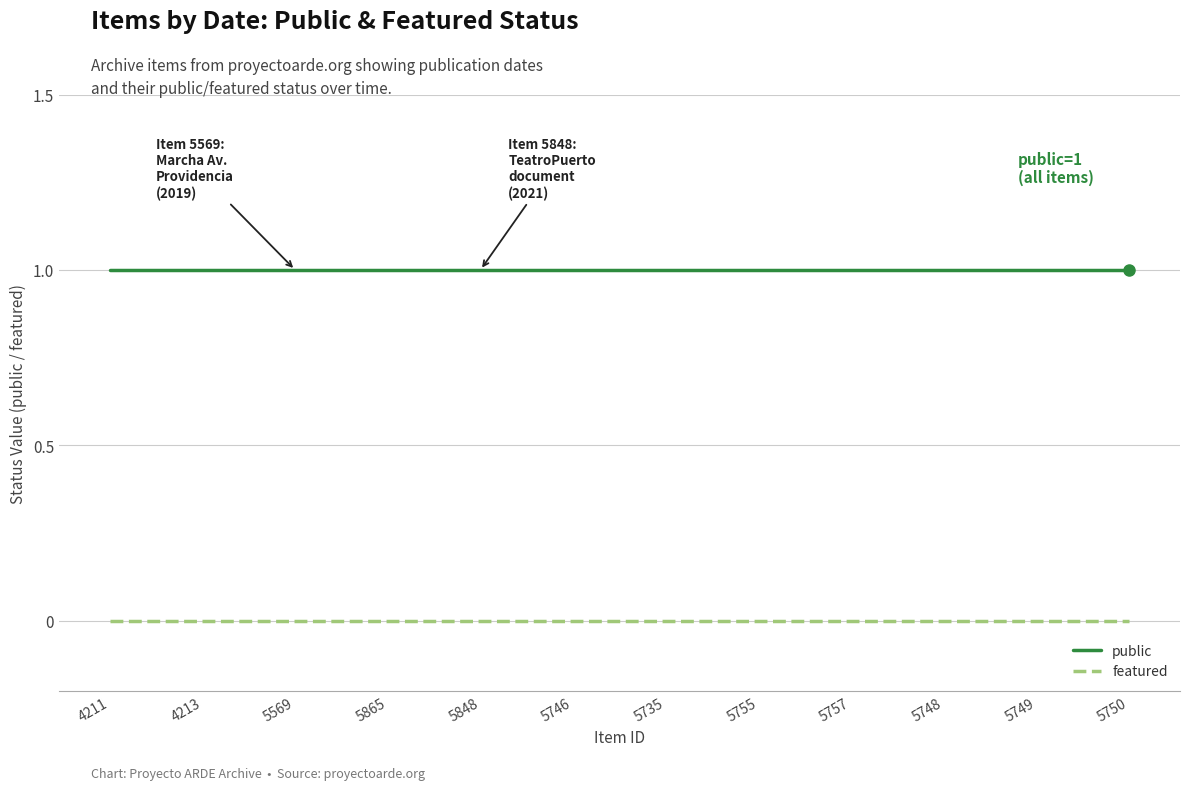

Reading left to right, extract all data points from this chart.

public: 1	1	1	1	1	1	1	1	1	1	1	1
featured: 0	0	0	0	0	0	0	0	0	0	0	0